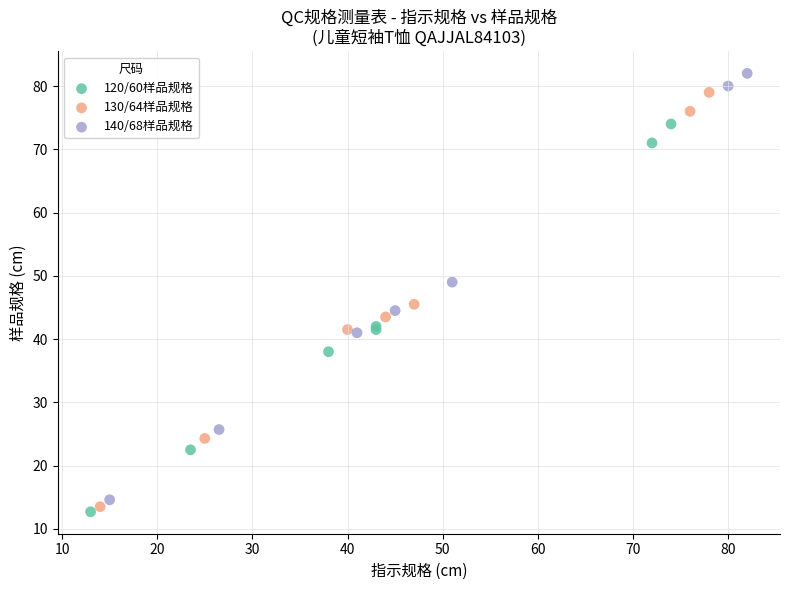

Which series contains the lowest Y value?

120/60样品规格